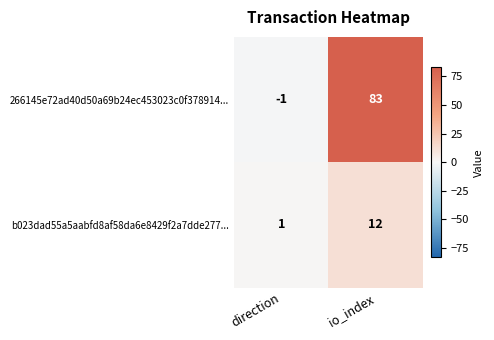

Rank the series at io_index from lowest to highest value.

b023dad55a5aabfd8af58da6e8429f2a7dde277..., 266145e72ad40d50a69b24ec453023c0f378914...